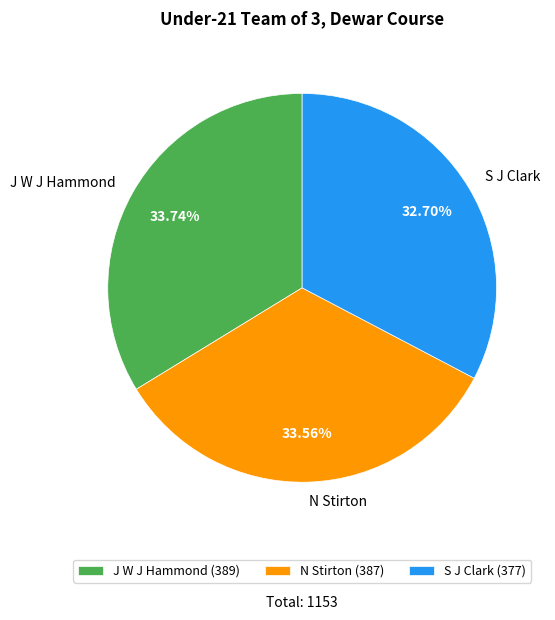

Does any single category account for the majority?

No